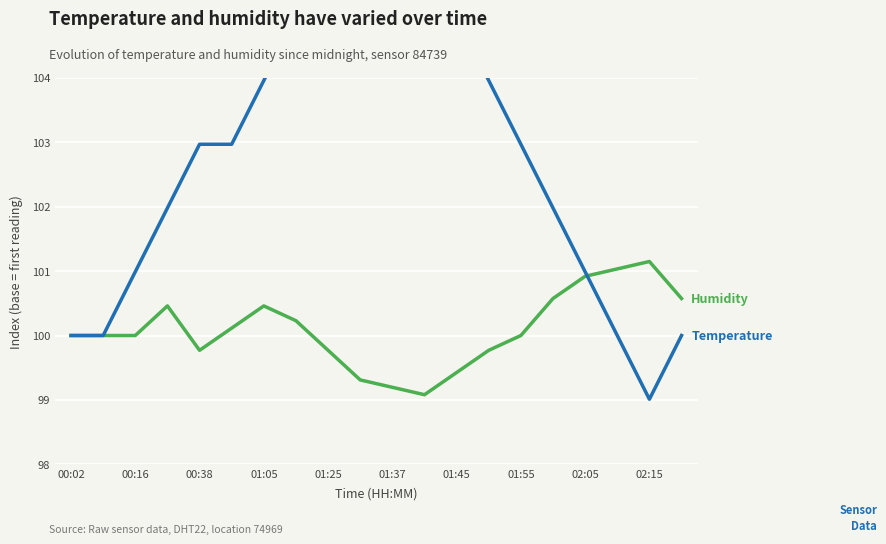

At how many categories does at least one series exceed 100?

18